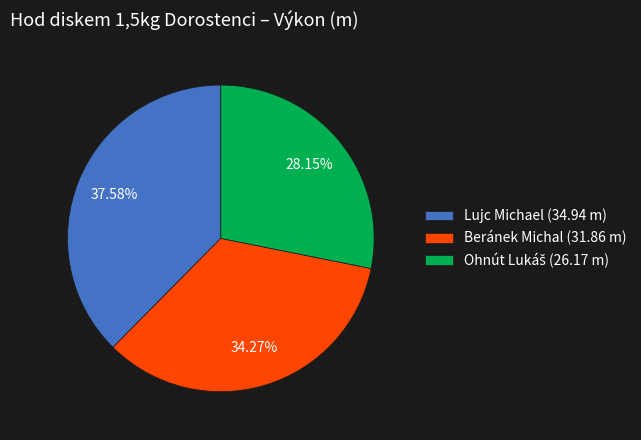

Which slice is the largest?

Lujc Michael